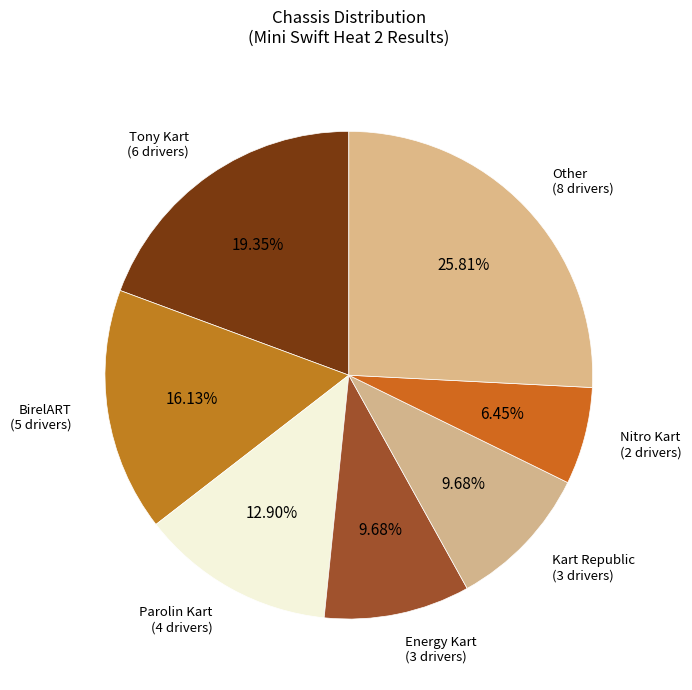

How many slices are in this pie chart?

7